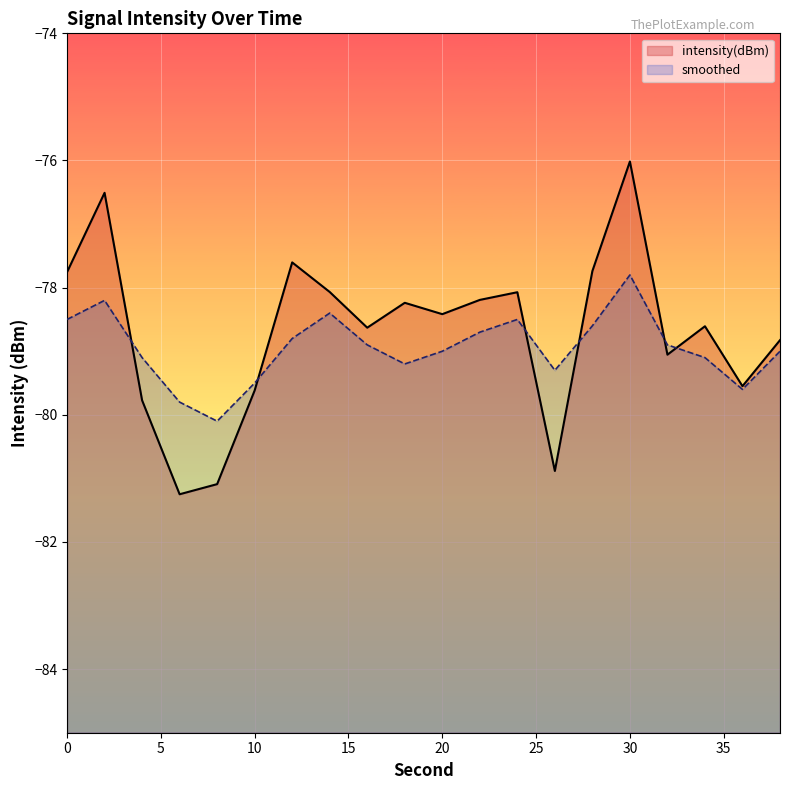

Does the chart display data point markers on the line(s)?

No